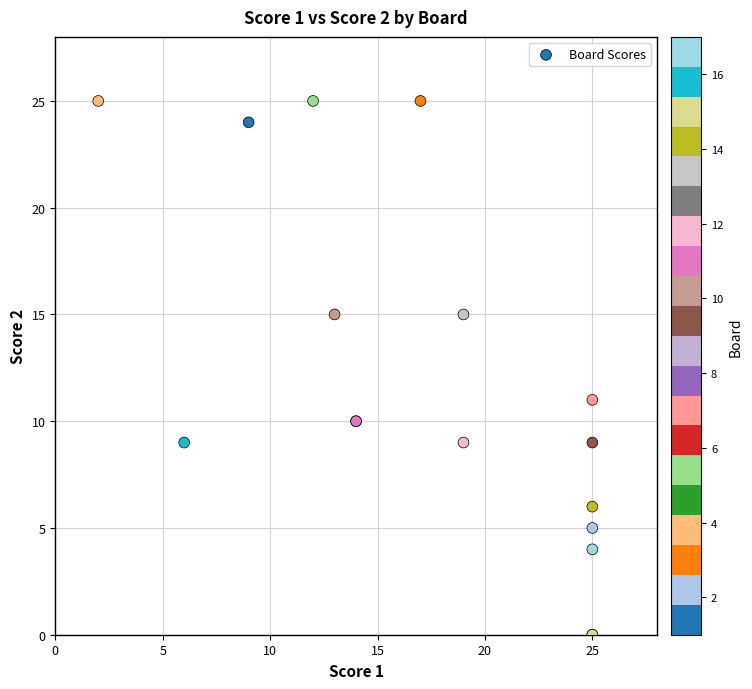

What Y value in the scatter plot is closest to 12?

11